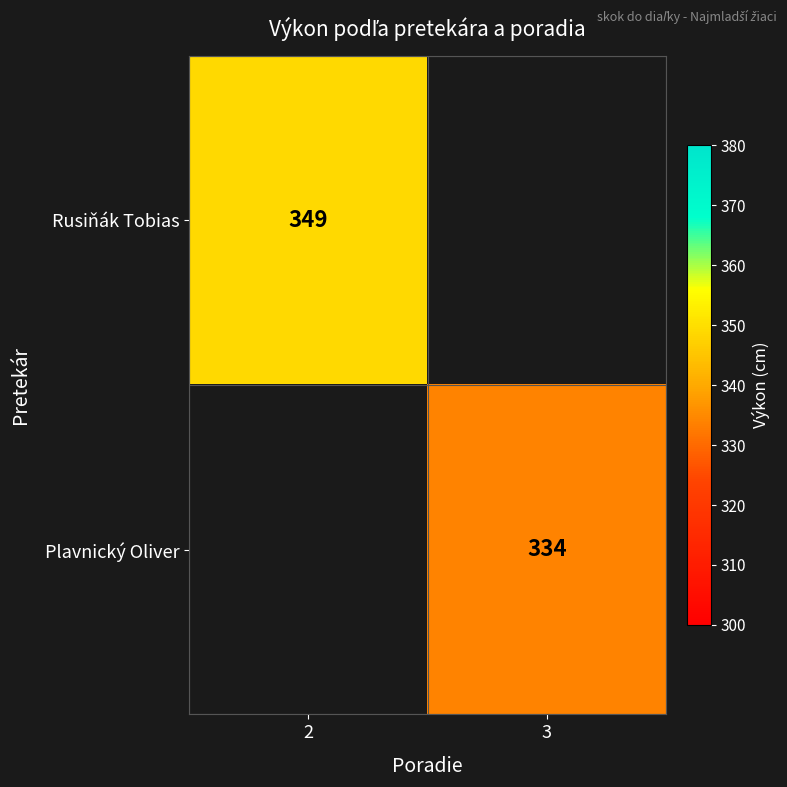

How many categories are shown in the chart?

2